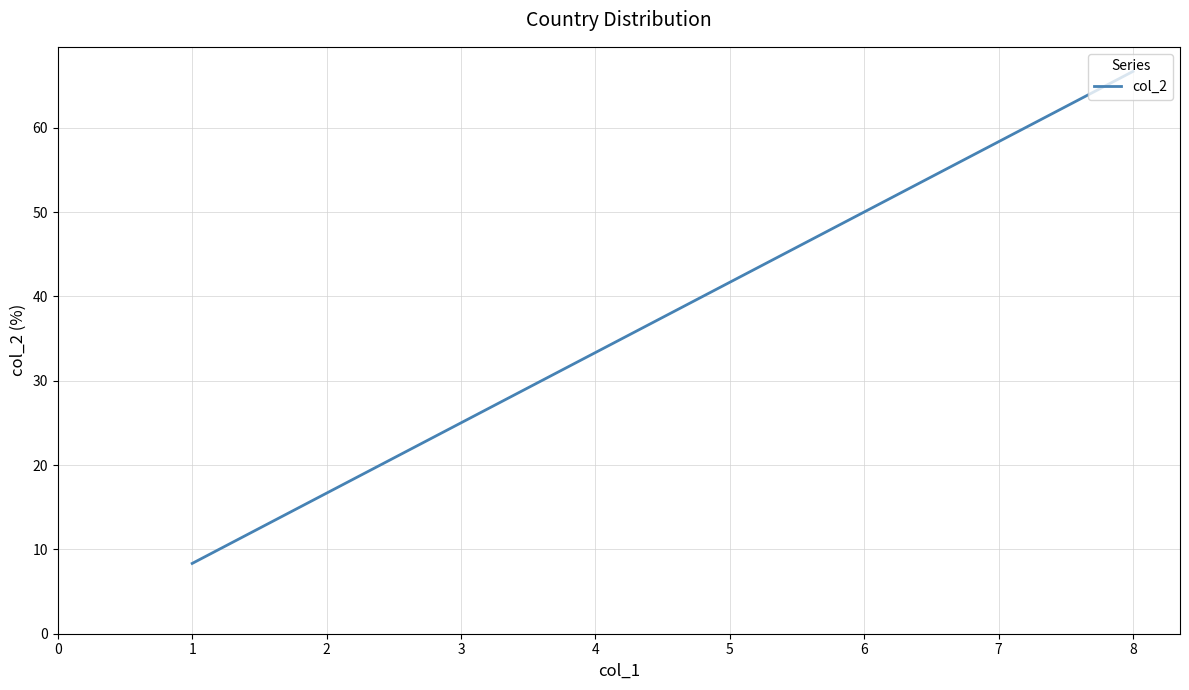

How many series are shown in this chart?

1